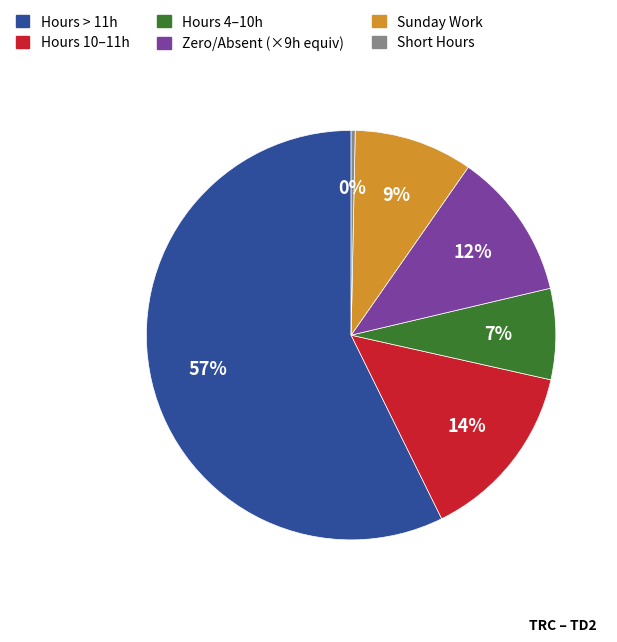

Is there any slice that represents more than half of the pie?

Yes